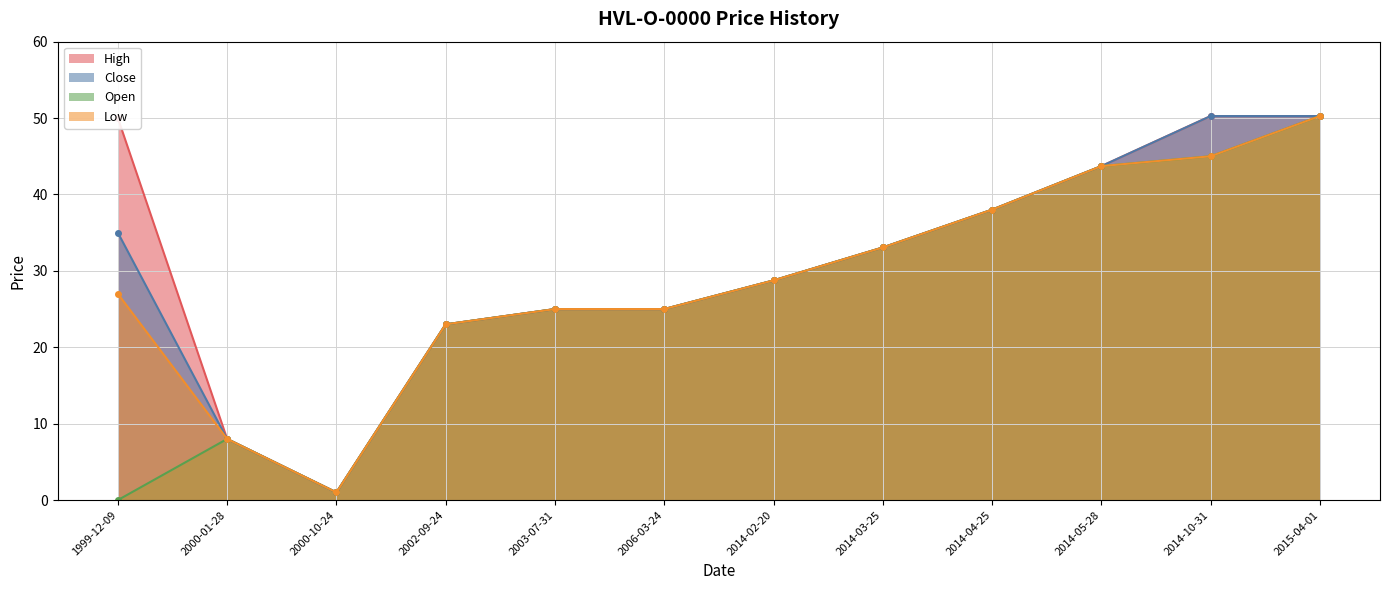

The Close series shows 23.0 at 2002-09-24. True or false?

True